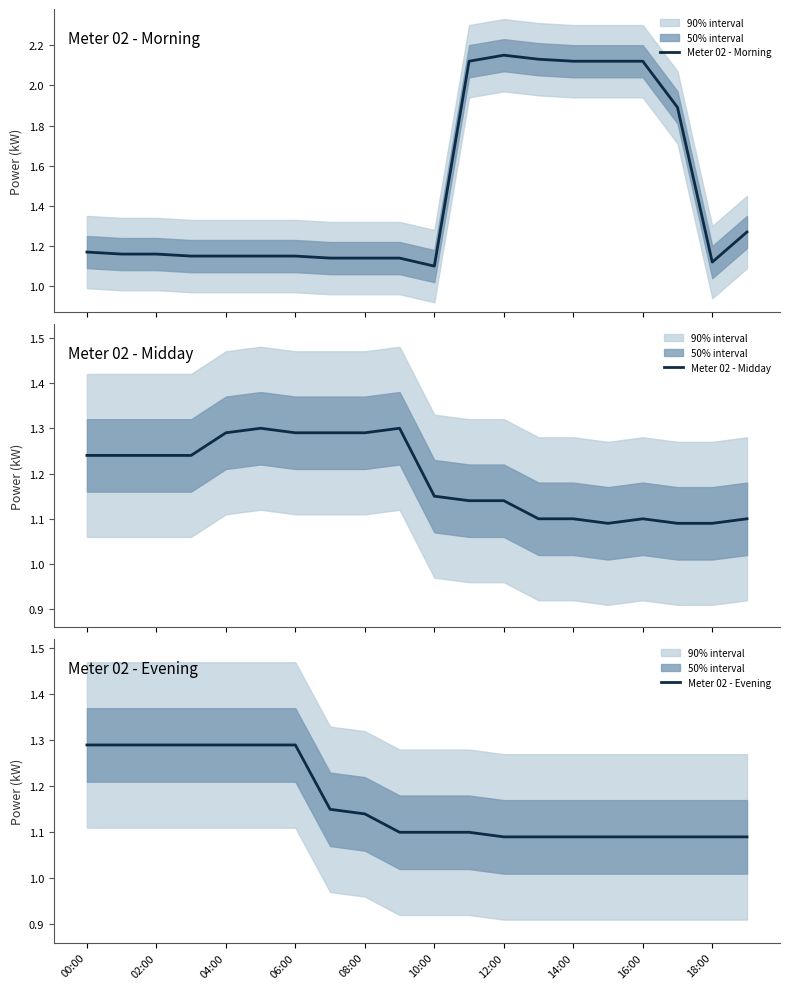

True or false: Meter 02 - Evening has a value of 2.0 at 08:00.

False